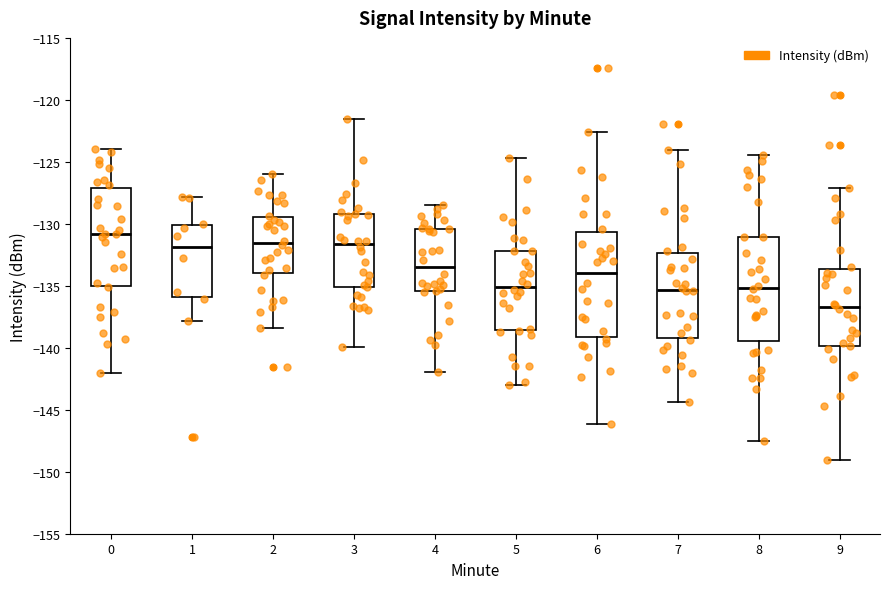

Reading left to right, transcribe this box plot: for each box, give where its median line is, the range the box spans, and where its two whiskers end, as read against the y-axis. The values are not printed on the chart, so give them approximately, as read against the axis.

0: median -131.0, box -135.0 to -127.0, whiskers -142.0 to -124.0
1: median -132.0, box -136.0 to -130.0, whiskers -138.0 to -128.0
2: median -131.5, box -134.0 to -129.5, whiskers -138.5 to -126.0
3: median -131.5, box -135.0 to -129.0, whiskers -140.0 to -121.5
4: median -133.5, box -135.5 to -130.5, whiskers -142.0 to -128.5
5: median -135.0, box -138.5 to -132.0, whiskers -143.0 to -124.5
6: median -134.0, box -139.0 to -130.5, whiskers -146.0 to -122.5
7: median -135.5, box -139.0 to -132.5, whiskers -144.5 to -124.0
8: median -135.0, box -139.5 to -131.0, whiskers -147.5 to -124.5
9: median -136.5, box -140.0 to -133.5, whiskers -149.0 to -127.0